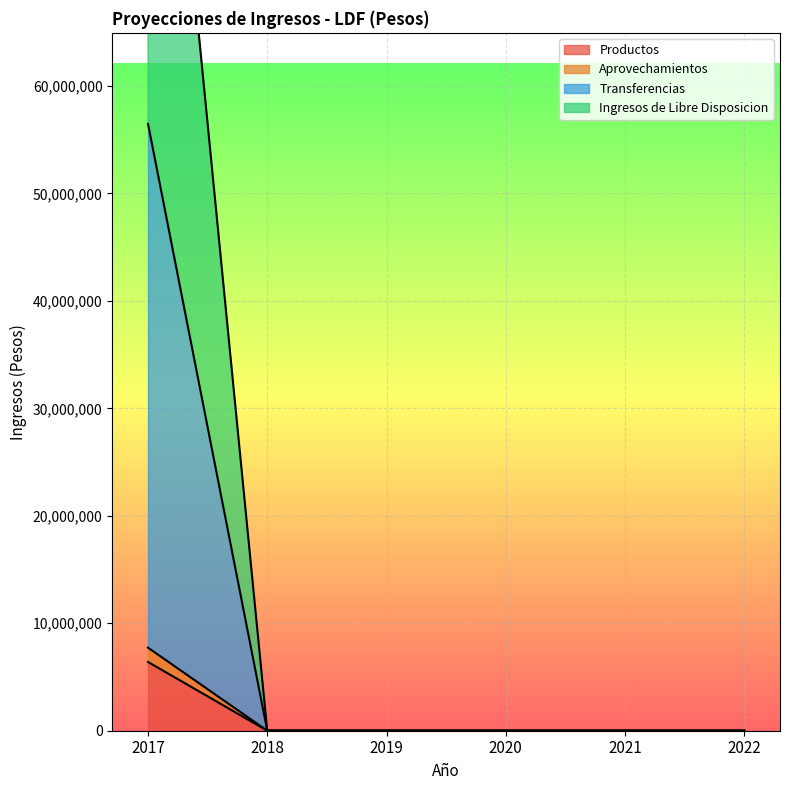

At how many categories does at least one series exceed 70612800?

1